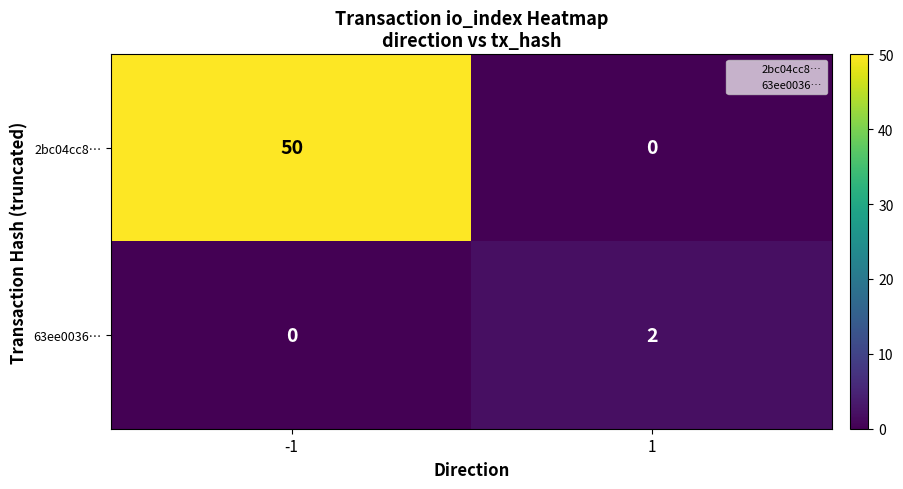

Reading left to right, transcribe all the data shown in this chart.

2bc04cc8…: -1=50	1=0
63ee0036…: -1=0	1=2